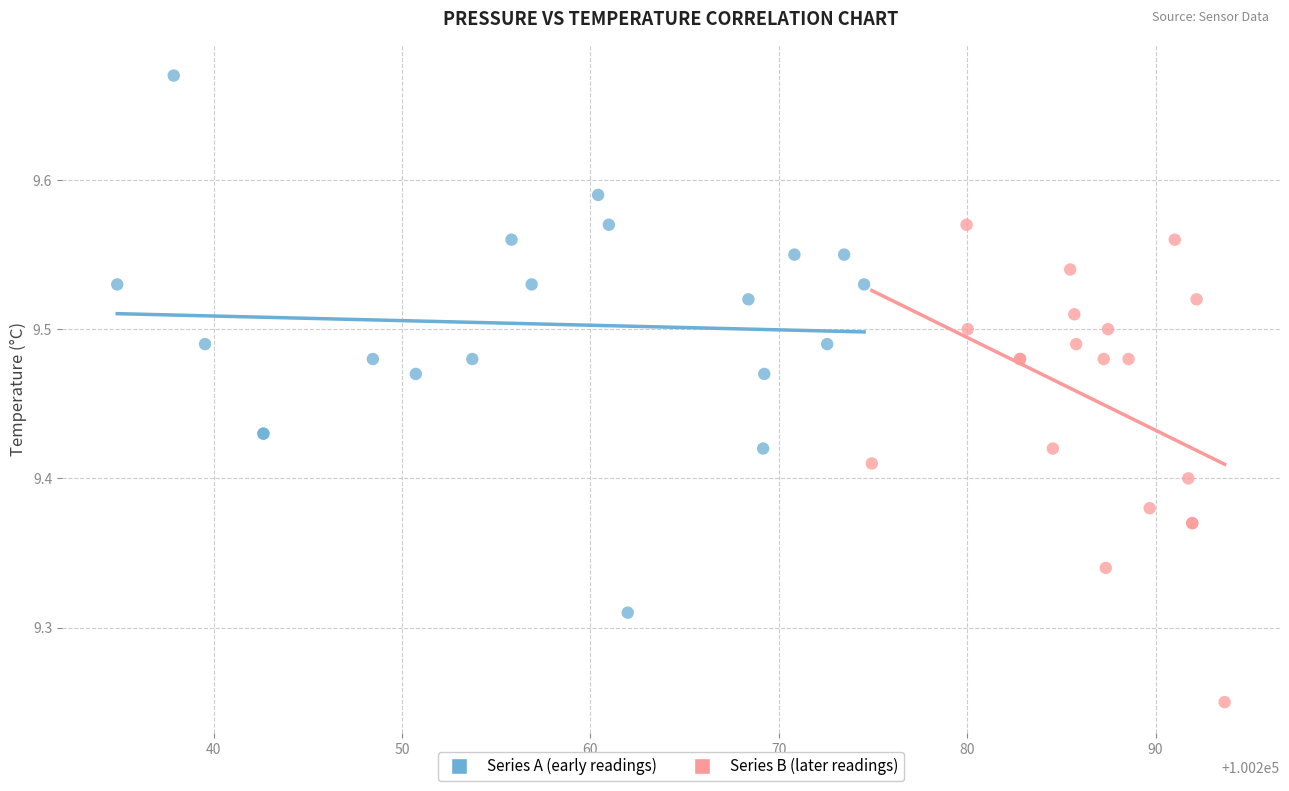

Which series contains the lowest Y value?

Series B (later readings)